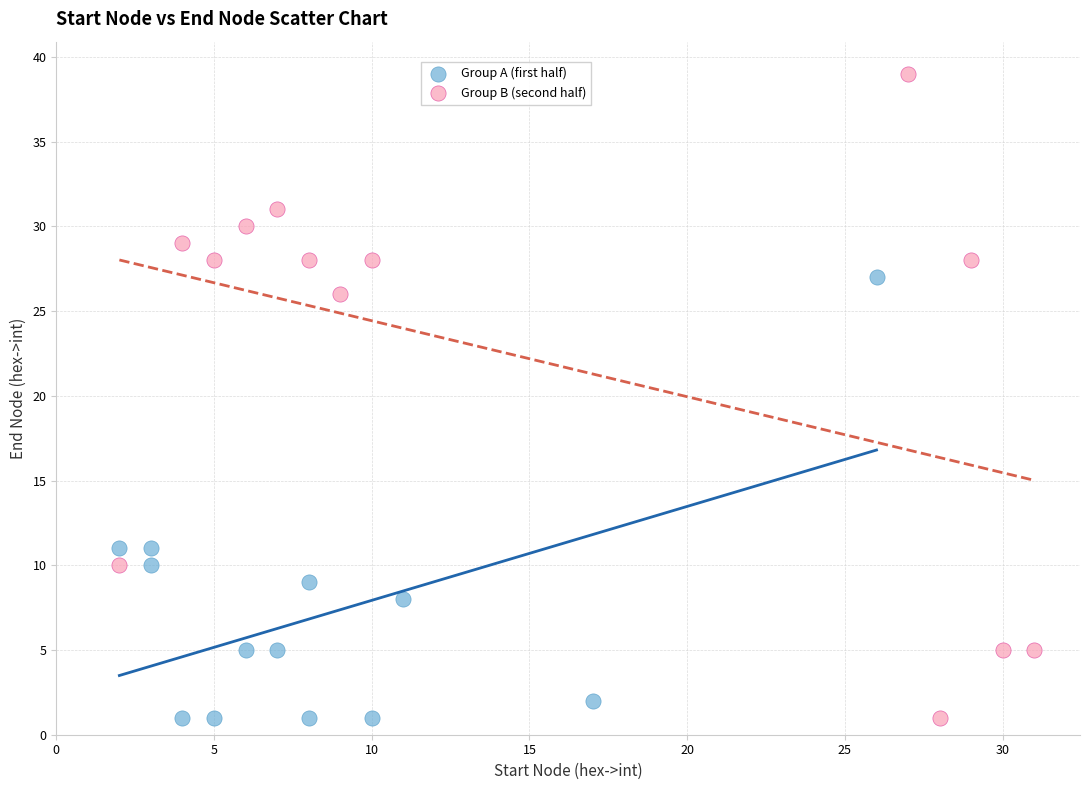

Which series has the widest spread of Y values?

Group B (second half)